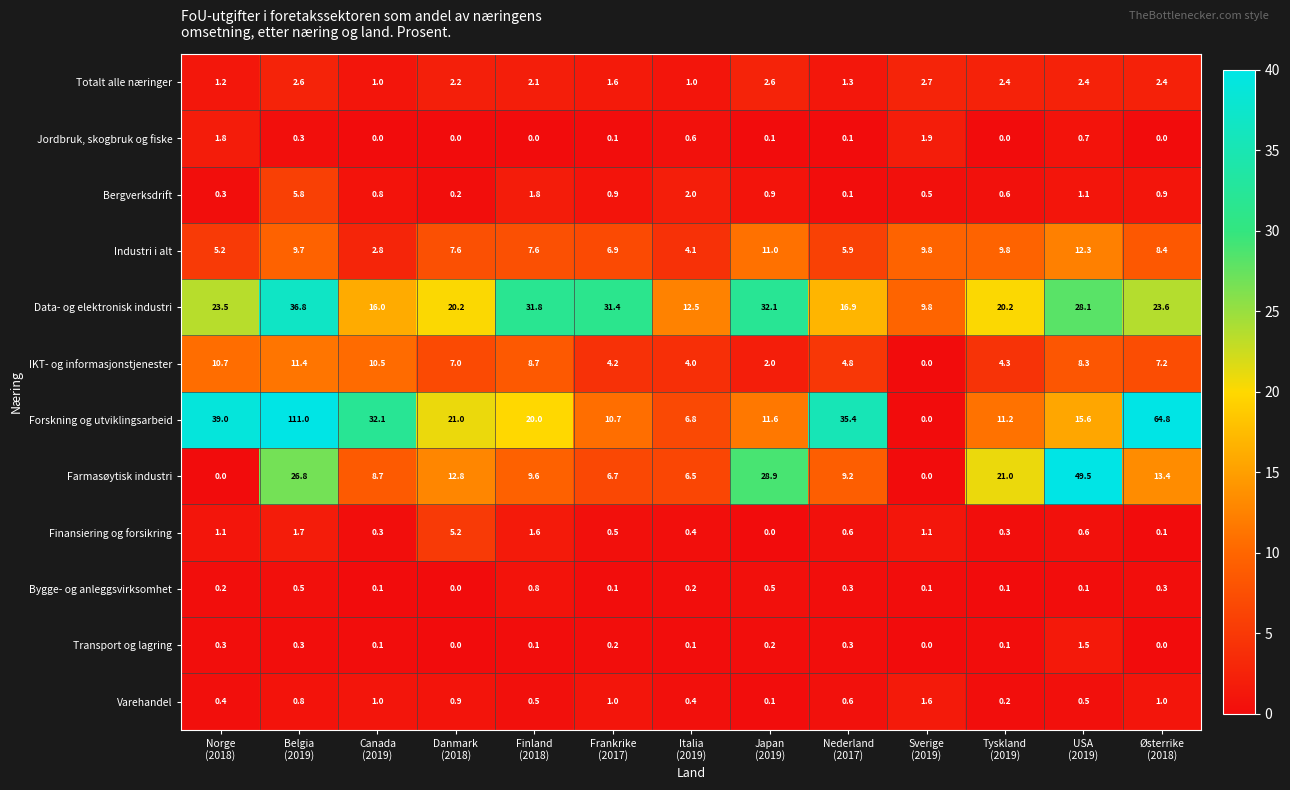

What is the greatest value displayed?

111.0